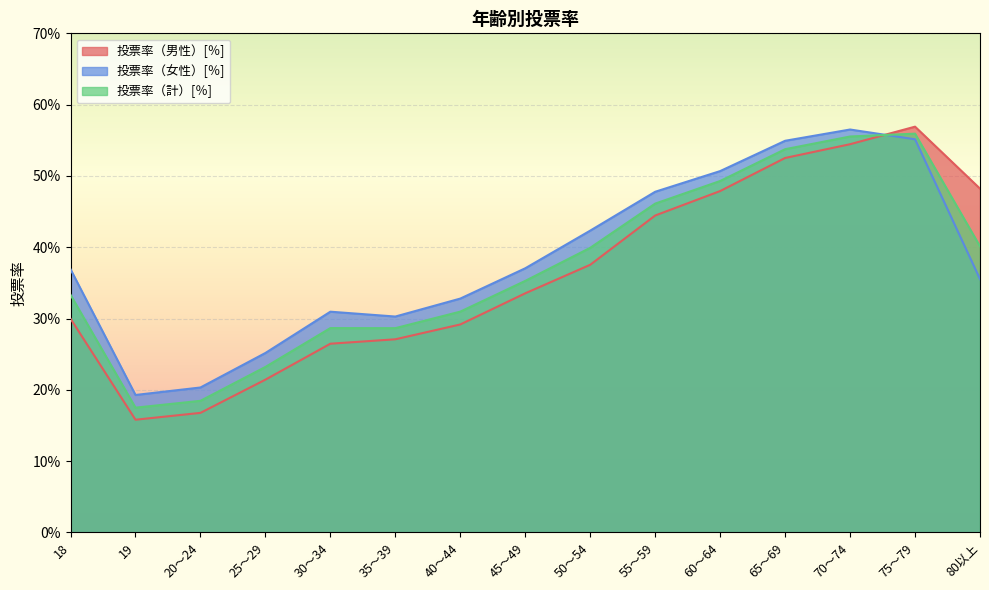

What is the approximate value of 投票率（女性）[％] at 35～39?

0.3